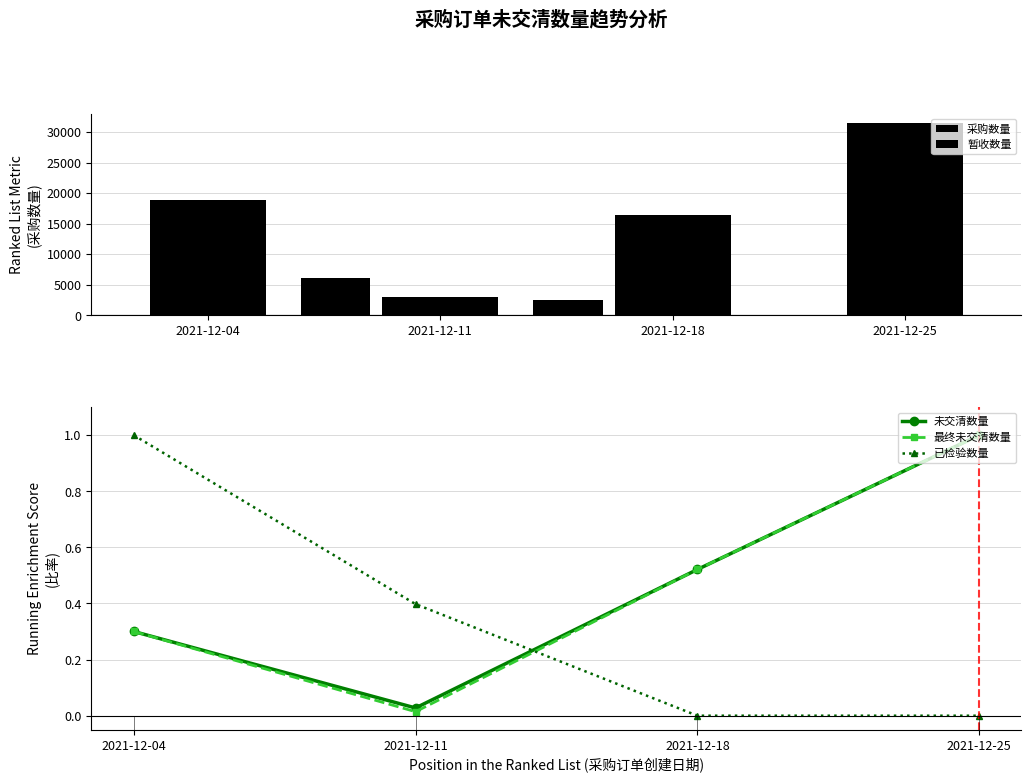

The 最终未交清数量 series shows 0.3 at 2021-12-04. True or false?

True